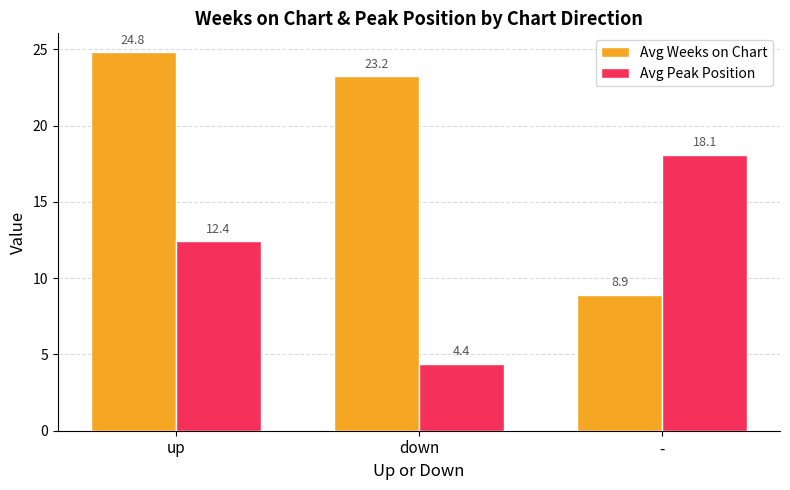

Read the Avg Peak Position value at up.

12.4